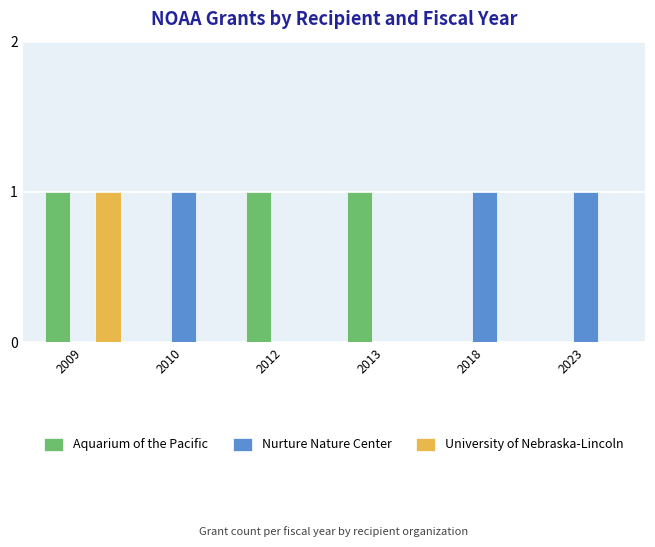

Reading left to right, transcribe all the data shown in this chart.

Aquarium of the Pacific: 1	0	1	1	0	0
Nurture Nature Center: 0	1	0	0	1	1
University of Nebraska-Lincoln: 1	0	0	0	0	0